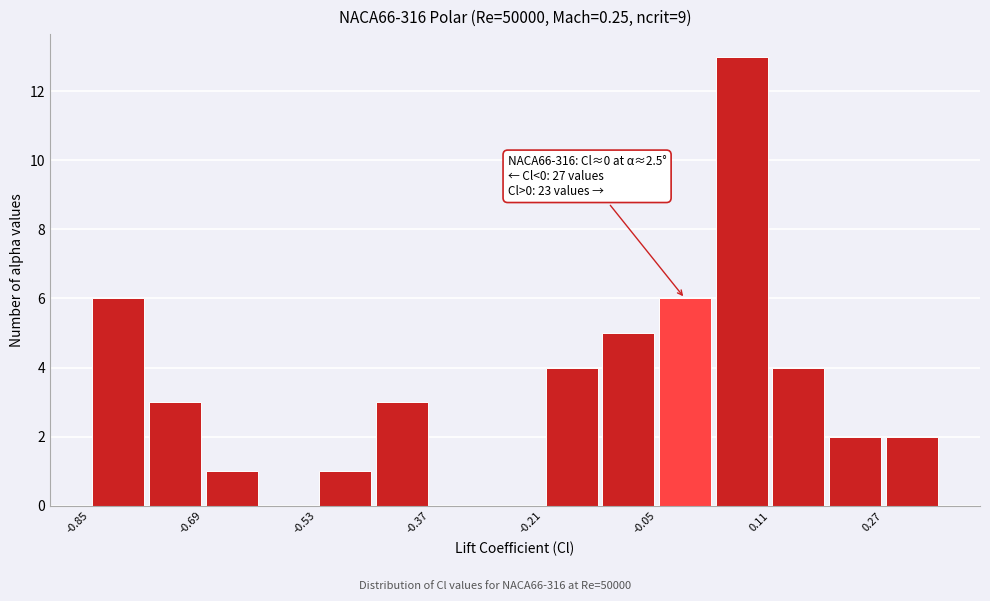

Read against the x-axis, roughly where is the centre of the tallest bar?

0.06